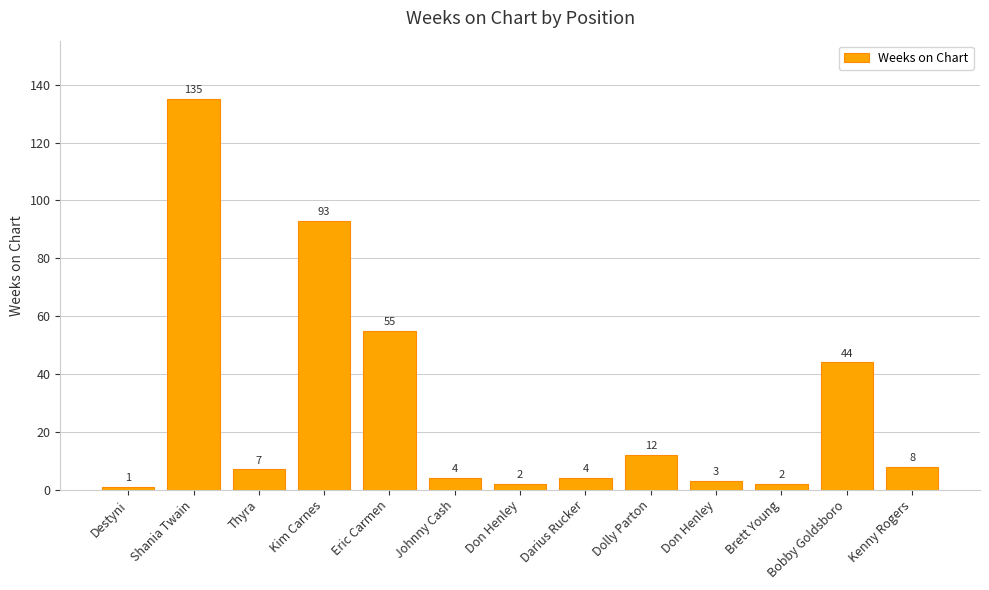

Are the bars horizontal?

No